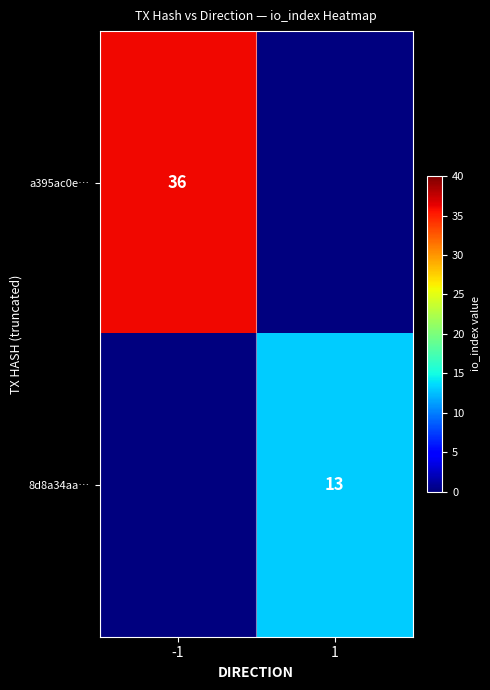

True or false: 8d8a34aa… has a value of 13 at 1.

True